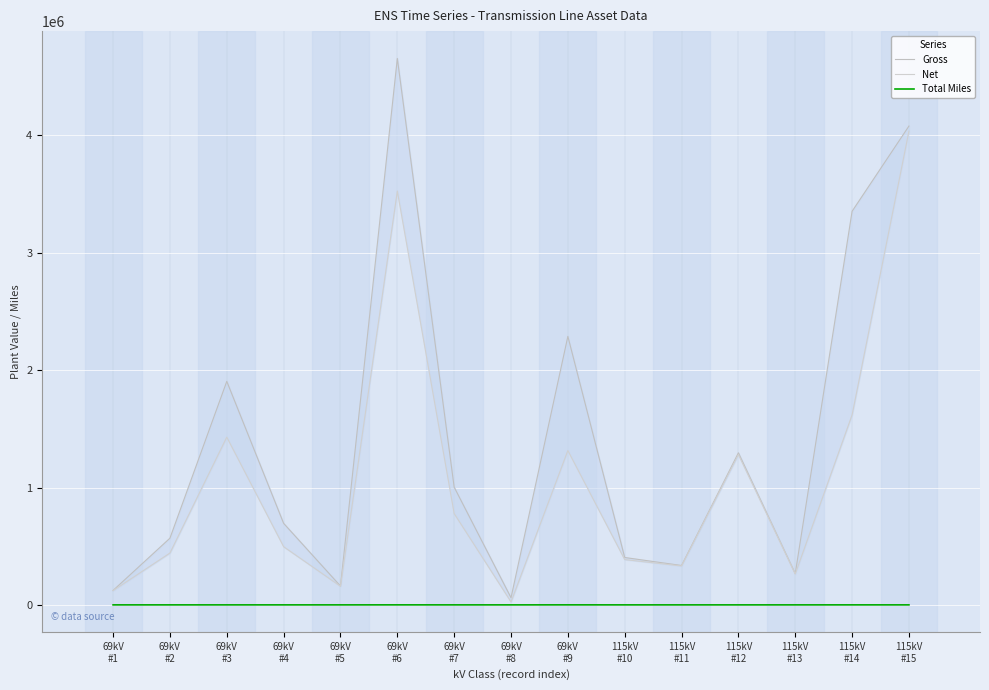

What are all the series names shown in the legend?

Gross, Net, Total Miles